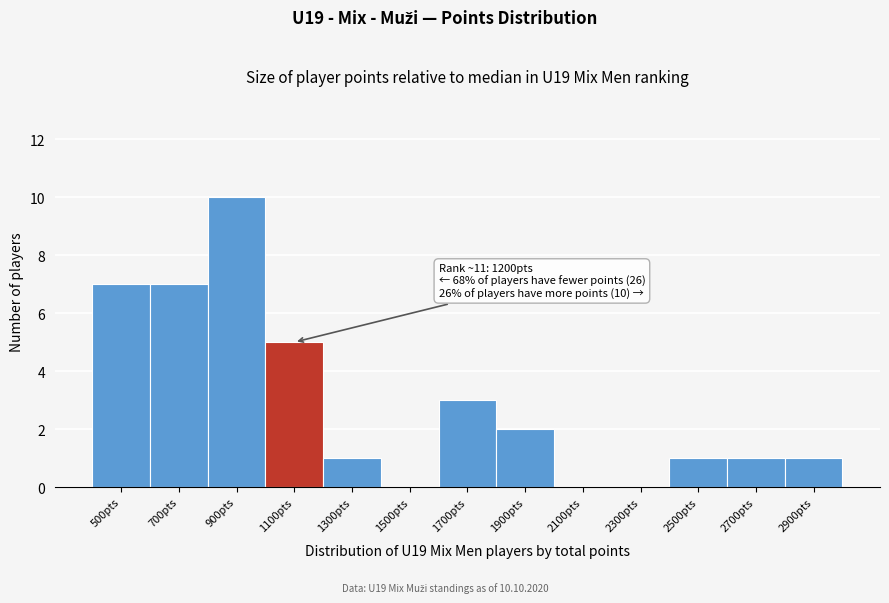

Reading left to right, list all the values displayed in this chart.

500pts=7	700pts=7	900pts=10	1100pts=5	1300pts=1	1500pts=0	1700pts=3	1900pts=2	2100pts=0	2300pts=0	2500pts=1	2700pts=1	2900pts=1